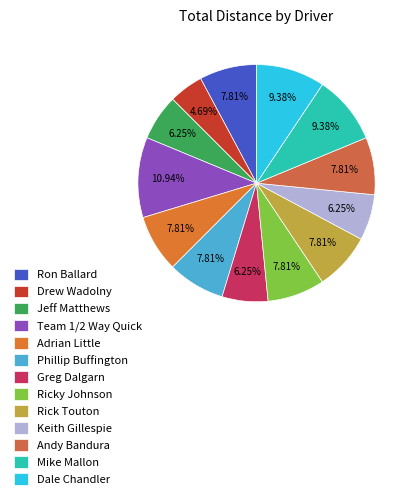

Which slice is the largest?

Team 1/2 Way Quick